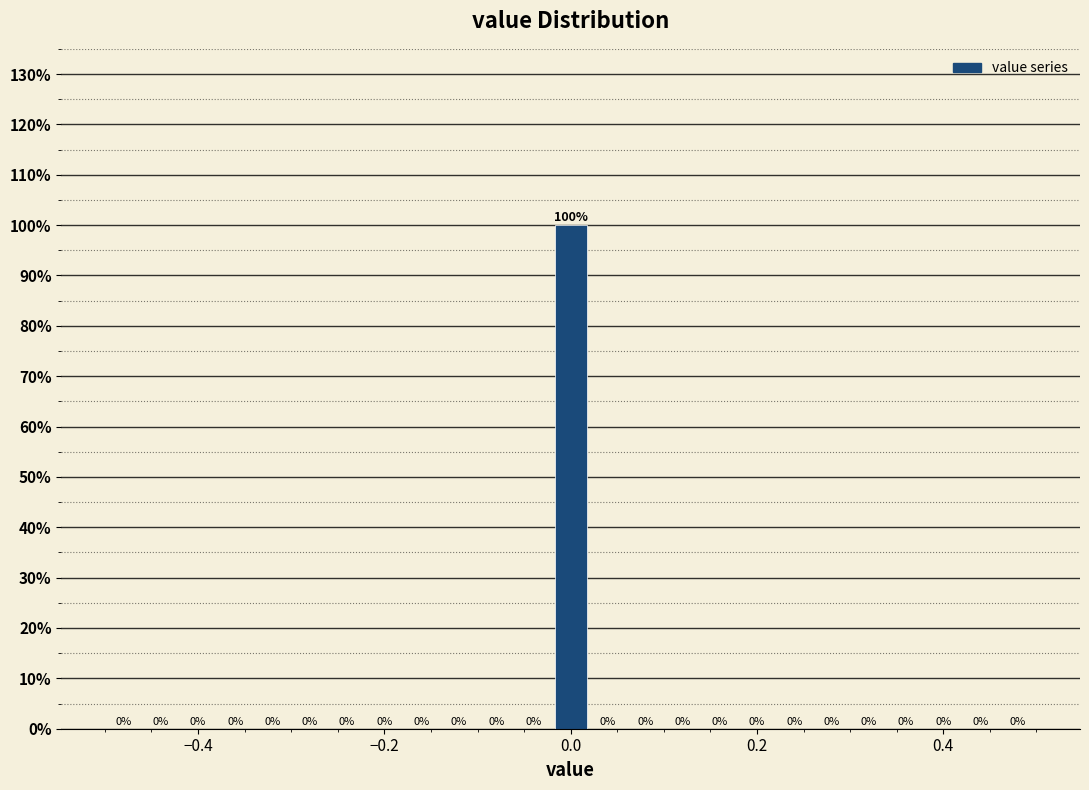

Read against the x-axis, roughly where is the centre of the tallest bar?

0.00